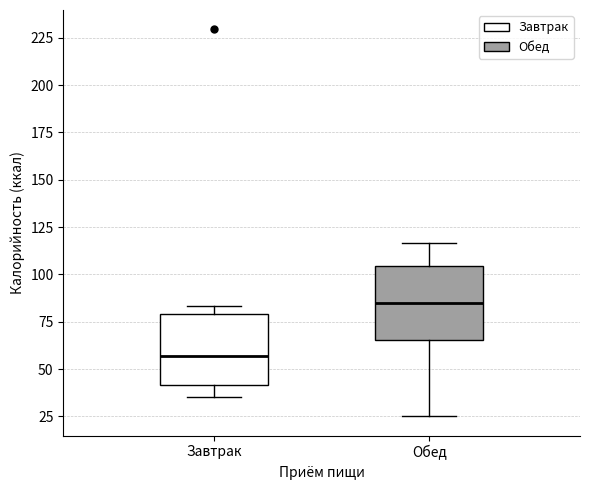

Which box's median line is the highest?

Обед